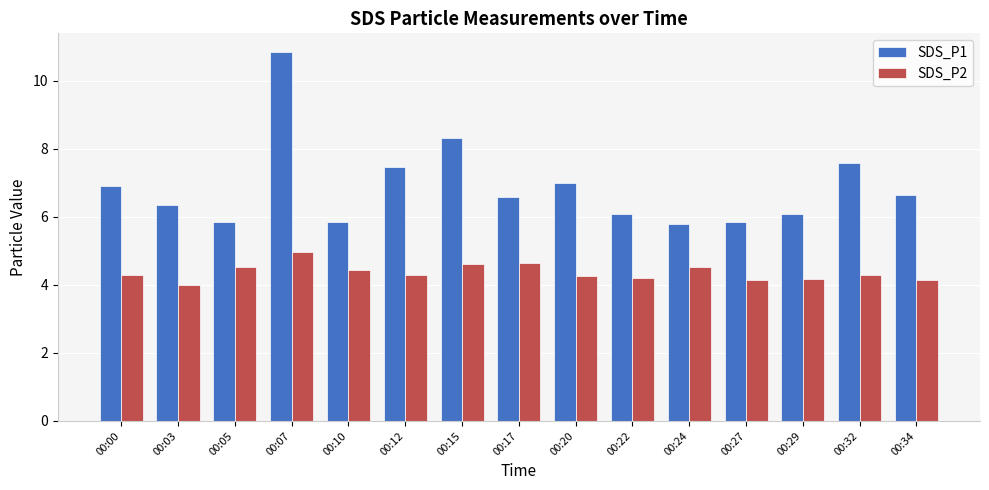

Which category has the highest value in the SDS_P2 series?

00:07